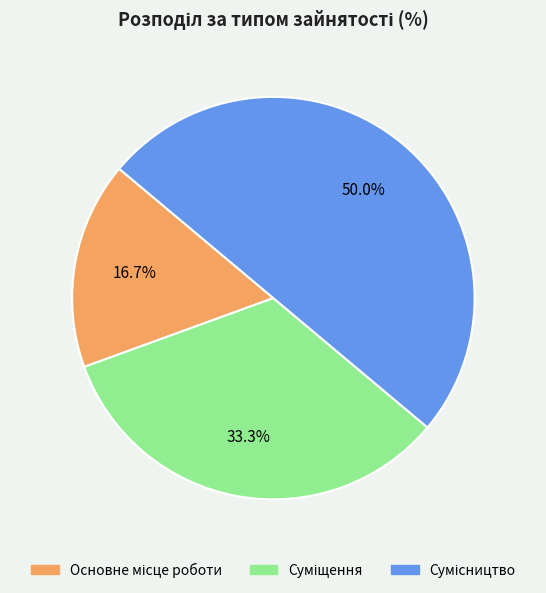

Which slice is the smallest?

Основне місце роботи